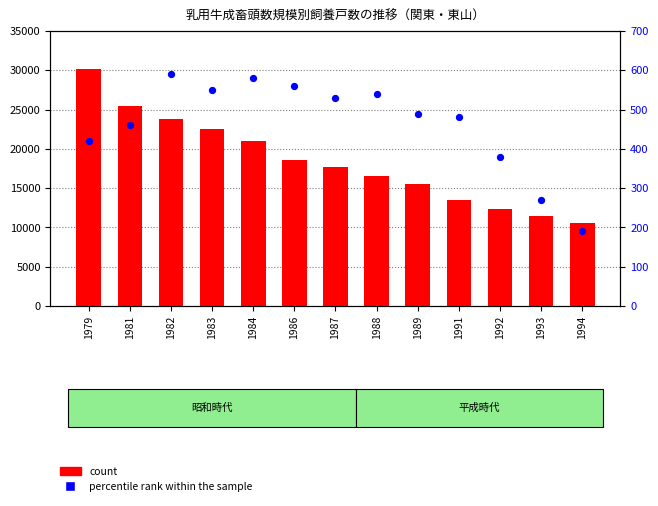

Which series reaches the minimum Y coordinate?

percentile rank within the sample